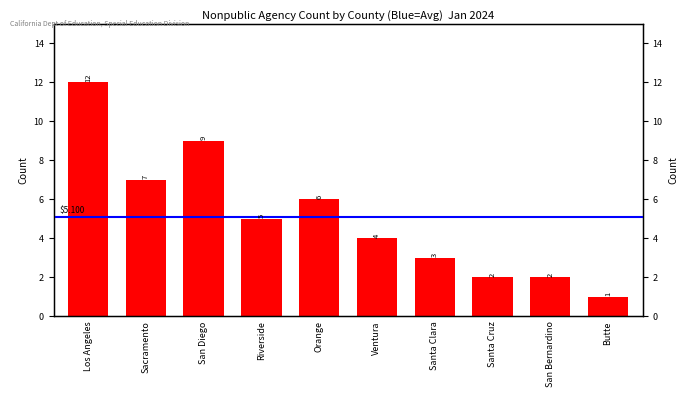

Reading right to left, what are all the values shown in this chart?

1	2	2	3	4	6	5	9	7	12